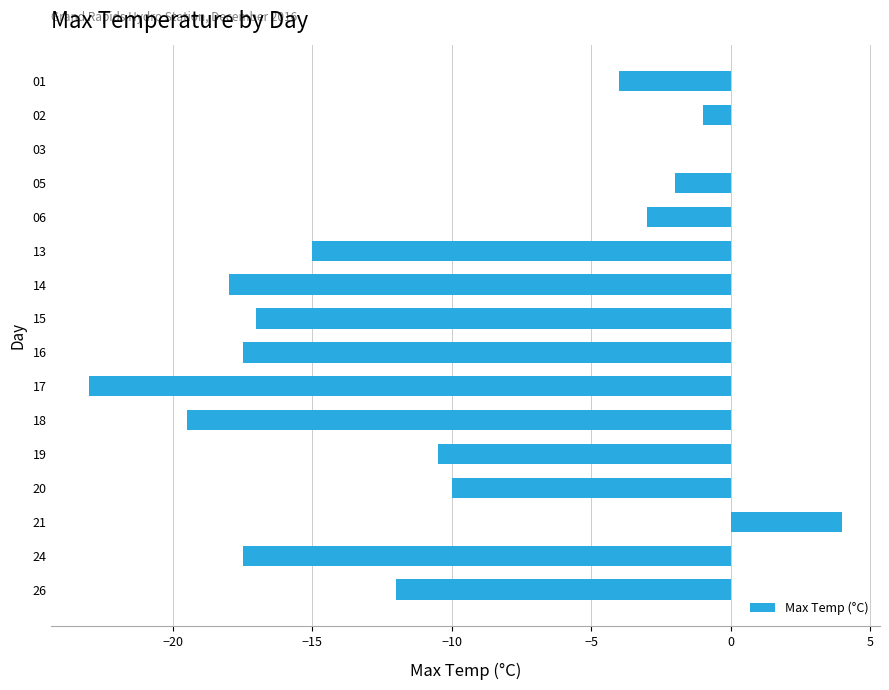

Are the bars horizontal?

Yes